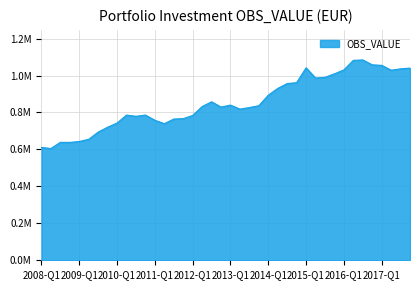

What is the label of the 13th point from the left?

2011-Q1